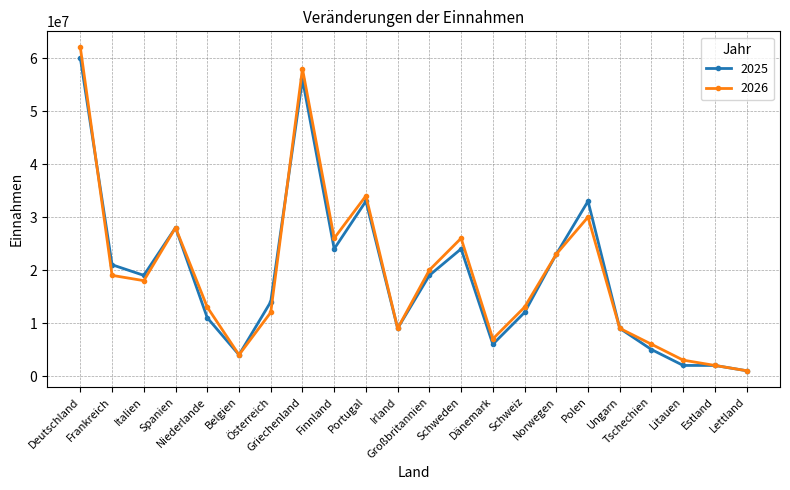

What is the value of the 2025 point at the 4th from the left?

28000000